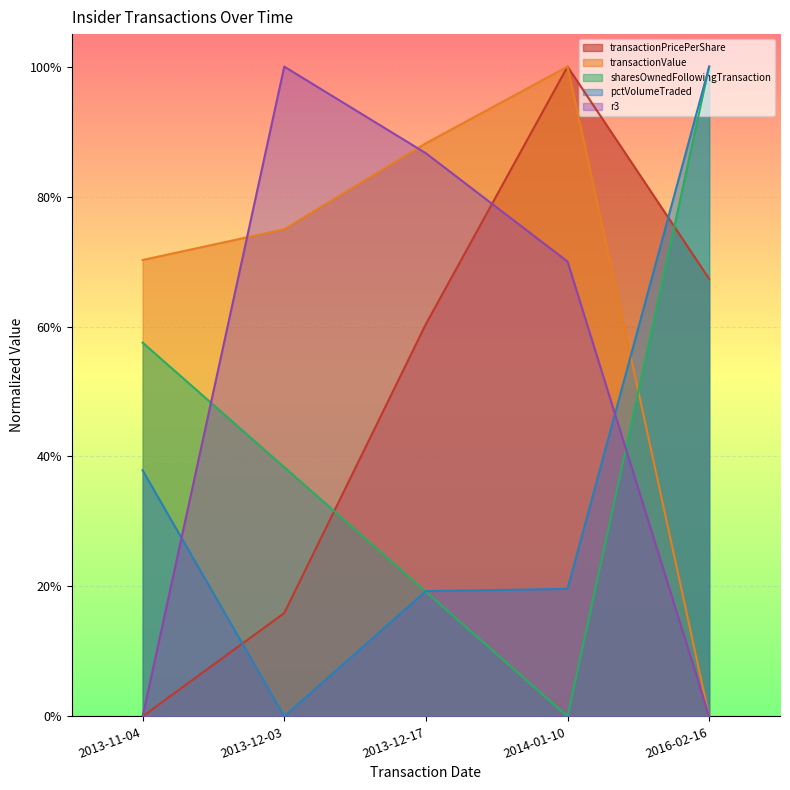

True or false: transactionPricePerShare has a value of 1.0 at 2013-12-17.

False